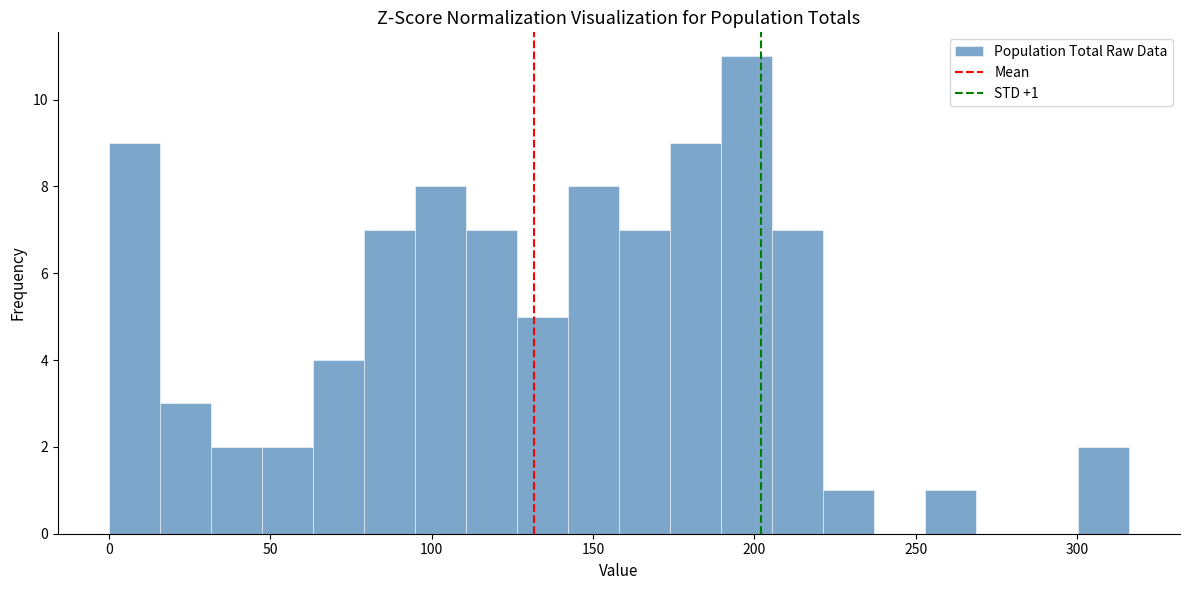

Read against the x-axis, roughly where is the centre of the tallest bar?

200